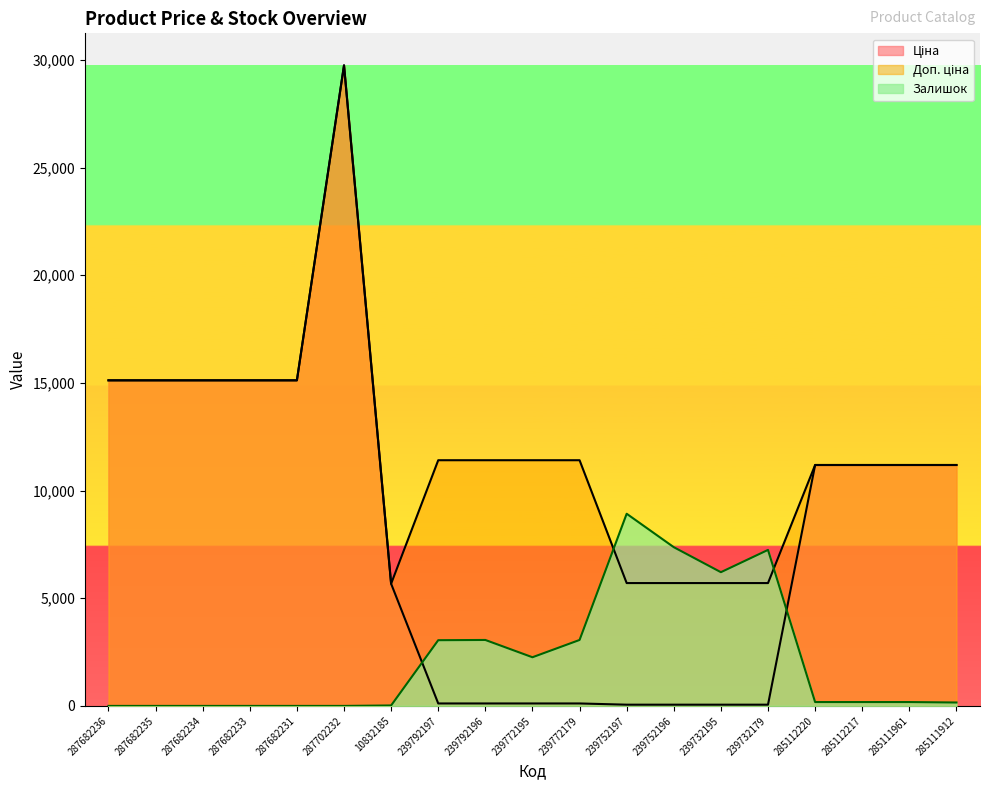

Rank the series by their maximum value, from lowest to highest.

Залишок, Ціна, Доп. ціна